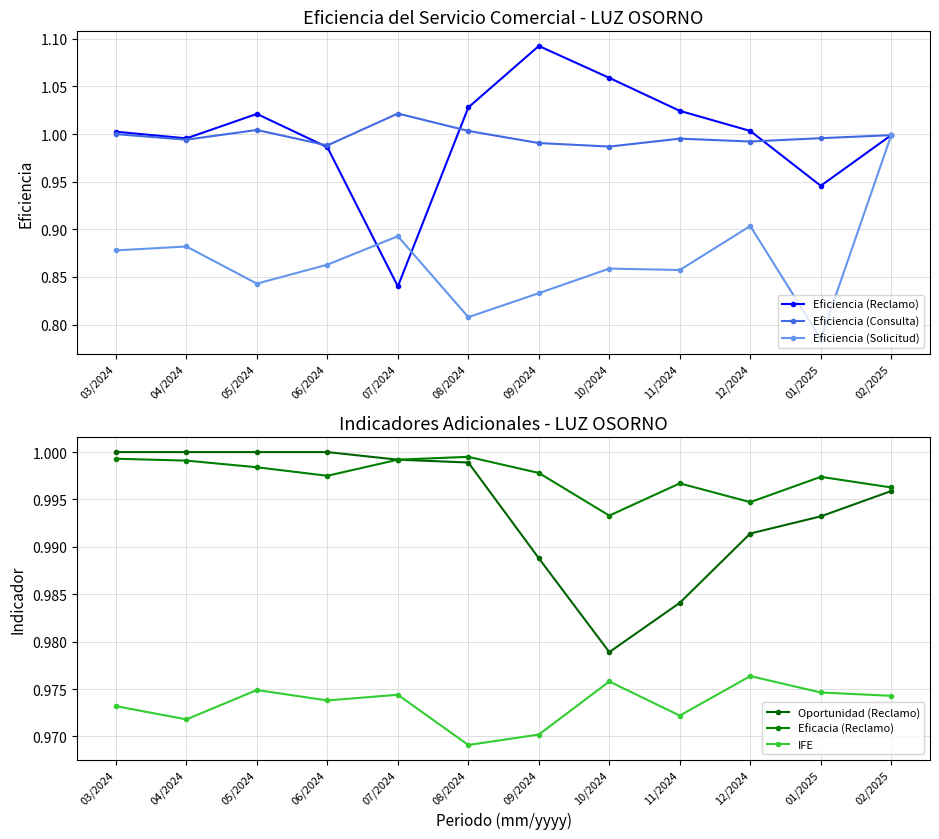

Reading left to right, list all the values displayed in this chart.

Eficiencia (Reclamo): 03/2024=1.0	04/2024=1.0	05/2024=1.0	06/2024=1.0	07/2024=0.8	08/2024=1.0	09/2024=1.1	10/2024=1.1	11/2024=1.0	12/2024=1.0	01/2025=0.9	02/2025=1.0
Eficiencia (Consulta): 03/2024=1.0	04/2024=1.0	05/2024=1.0	06/2024=1.0	07/2024=1.0	08/2024=1.0	09/2024=1.0	10/2024=1.0	11/2024=1.0	12/2024=1.0	01/2025=1.0	02/2025=1.0
Eficiencia (Solicitud): 03/2024=0.9	04/2024=0.9	05/2024=0.8	06/2024=0.9	07/2024=0.9	08/2024=0.8	09/2024=0.8	10/2024=0.9	11/2024=0.9	12/2024=0.9	01/2025=0.8	02/2025=1.0
Oportunidad (Reclamo): 03/2024=1.0	04/2024=1.0	05/2024=1.0	06/2024=1.0	07/2024=1.0	08/2024=1.0	09/2024=1.0	10/2024=1.0	11/2024=1.0	12/2024=1.0	01/2025=1.0	02/2025=1.0
Eficacia (Reclamo): 03/2024=1.0	04/2024=1.0	05/2024=1.0	06/2024=1.0	07/2024=1.0	08/2024=1.0	09/2024=1.0	10/2024=1.0	11/2024=1.0	12/2024=1.0	01/2025=1.0	02/2025=1.0
IFE: 03/2024=1.0	04/2024=1.0	05/2024=1.0	06/2024=1.0	07/2024=1.0	08/2024=1.0	09/2024=1.0	10/2024=1.0	11/2024=1.0	12/2024=1.0	01/2025=1.0	02/2025=1.0